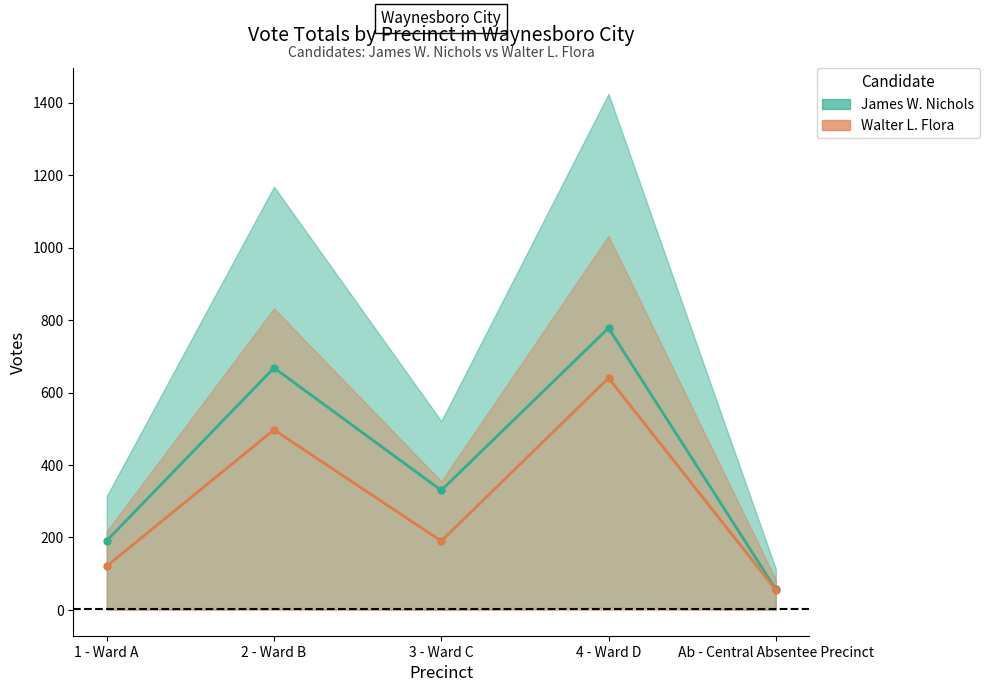

How many data points in James W. Nichols are less than 330?

2